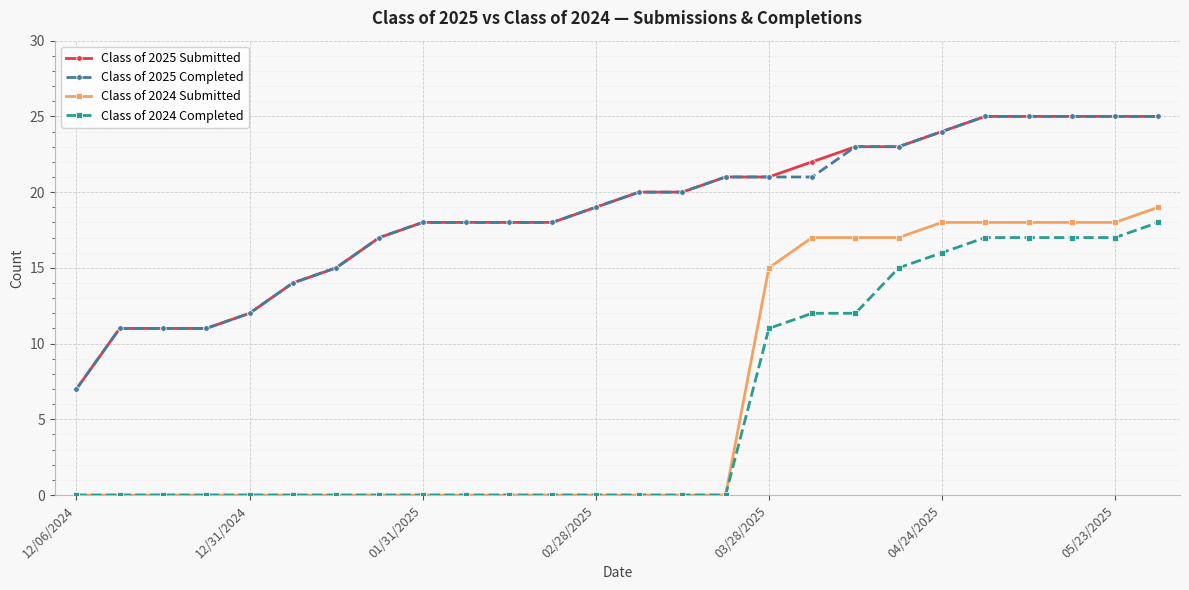

What is the highest value of the Class of 2025 Submitted series?

25